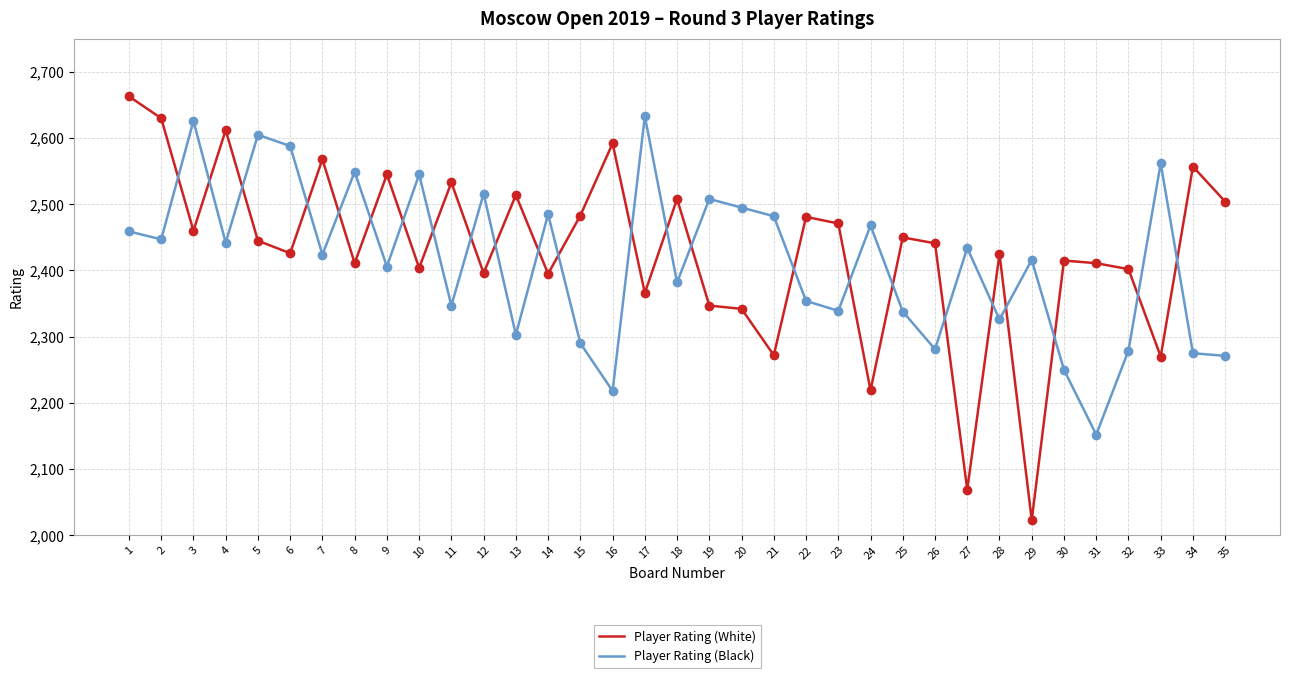

Is the value of Player Rating (Black) at 34 greater than the value of Player Rating (White) at 34?

No